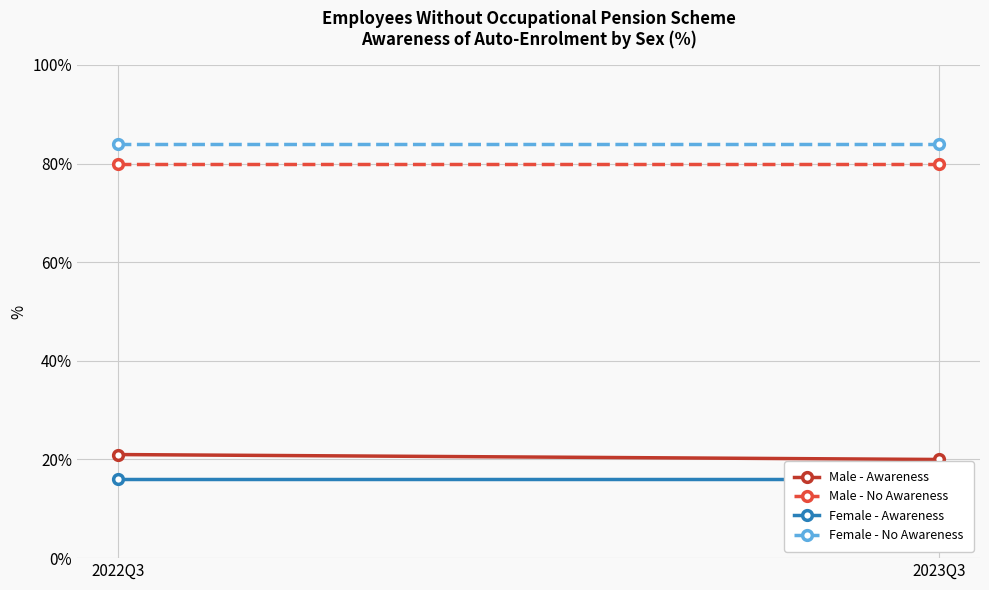

What are all the series names shown in the legend?

Male - Awareness, Male - No Awareness, Female - Awareness, Female - No Awareness